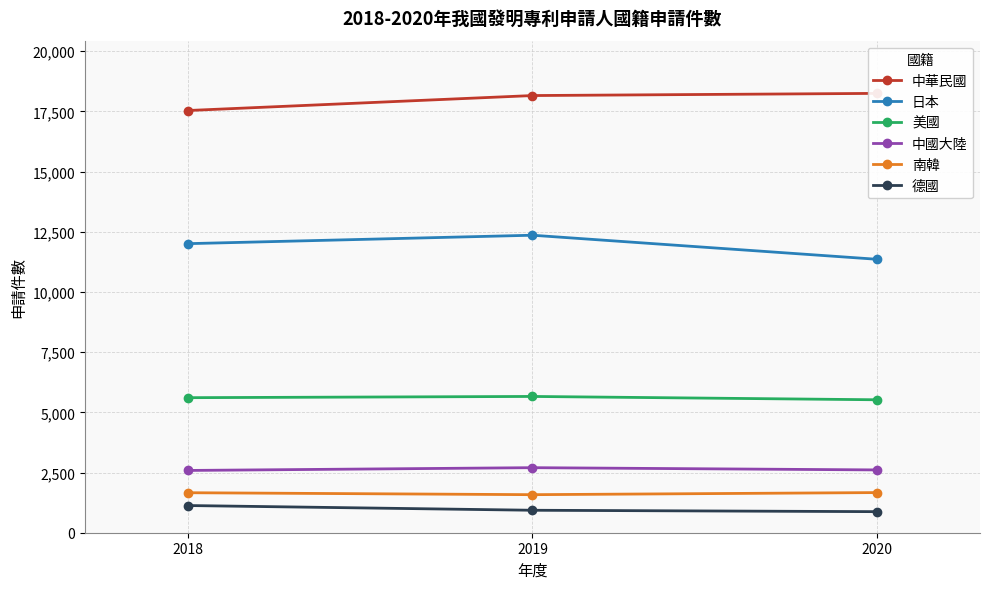

How many data points in 中國大陸 are less than 2608?

1